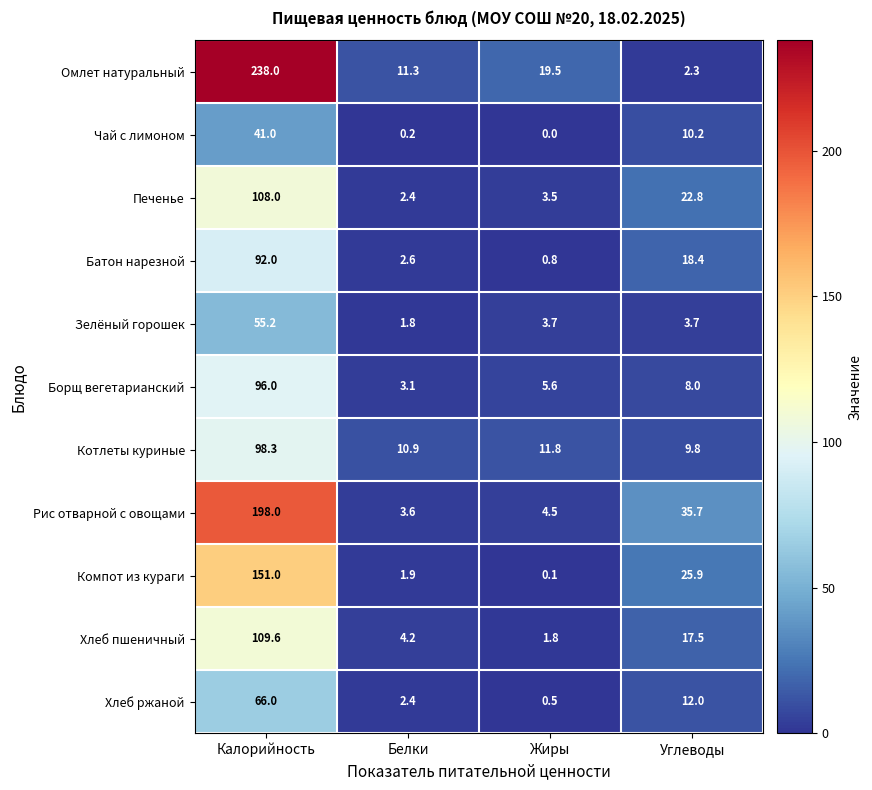

Between Калорийность and Белки, which series saw the biggest shift?

Омлет натуральный